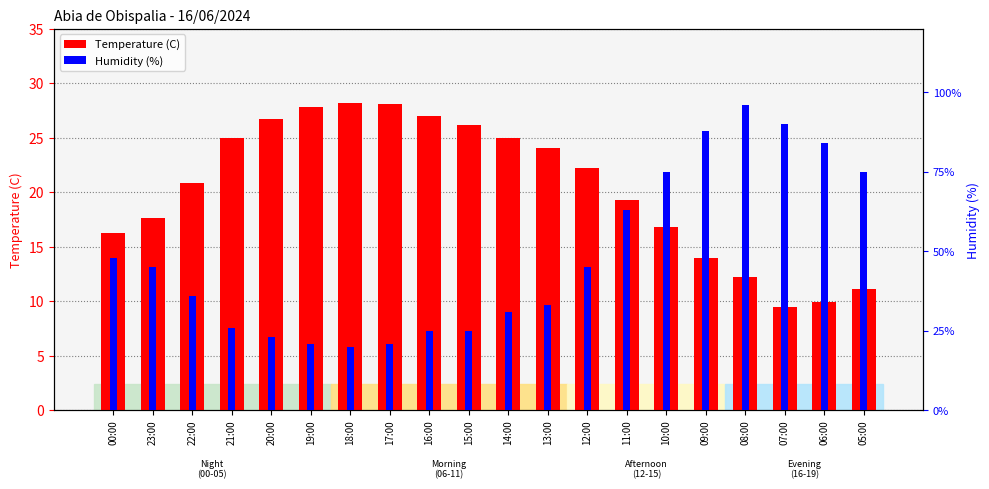

What is the spread (max minus min) of values at 12:00?

17.7